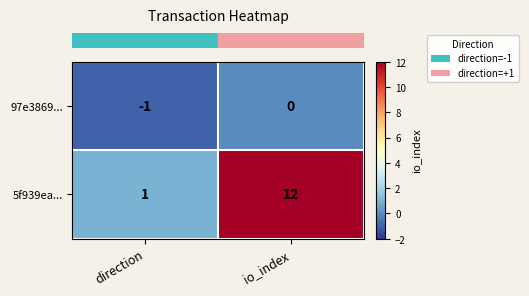

What is the total value across all series at io_index?

12